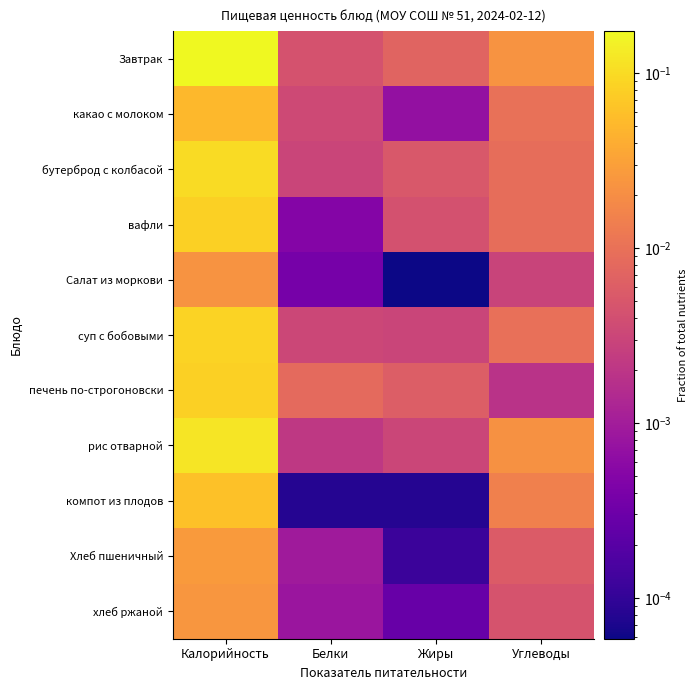

At which category is the sum across all series the highest?

Калорийность